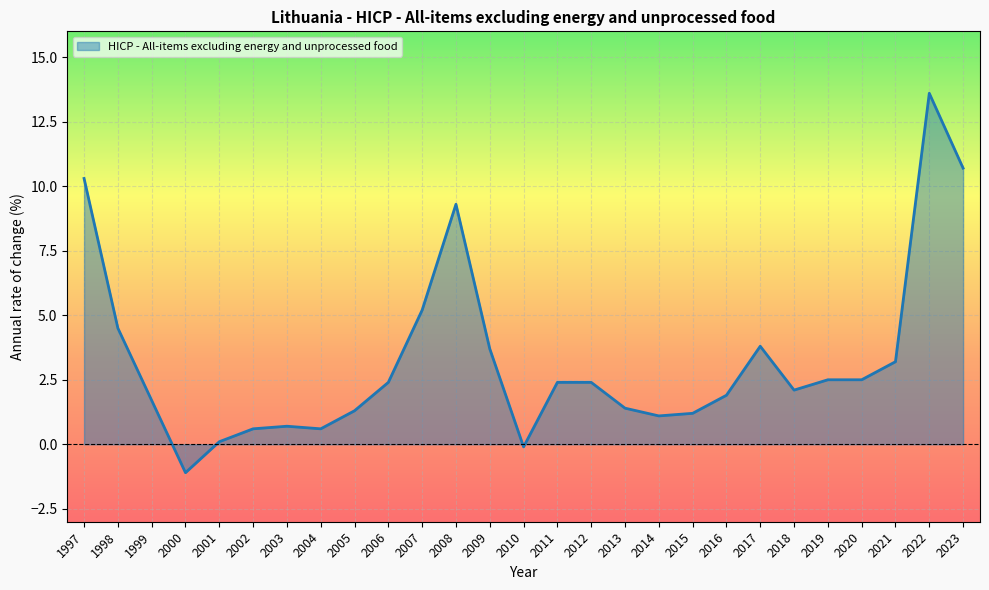

How many values are below zero?

2